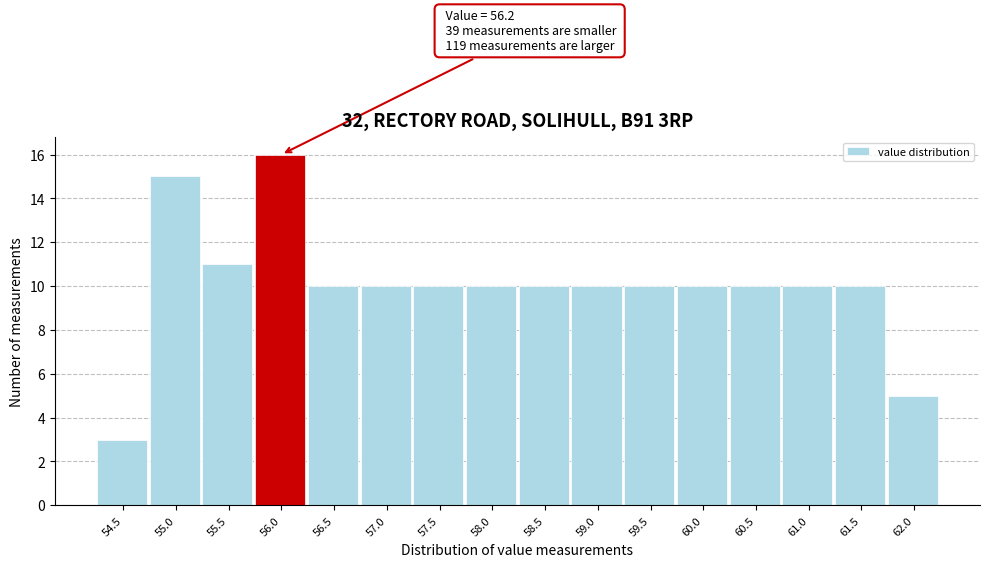

Reading right to left, what are all the values shown in this chart?

5	10	10	10	10	10	10	10	10	10	10	10	16	11	15	3